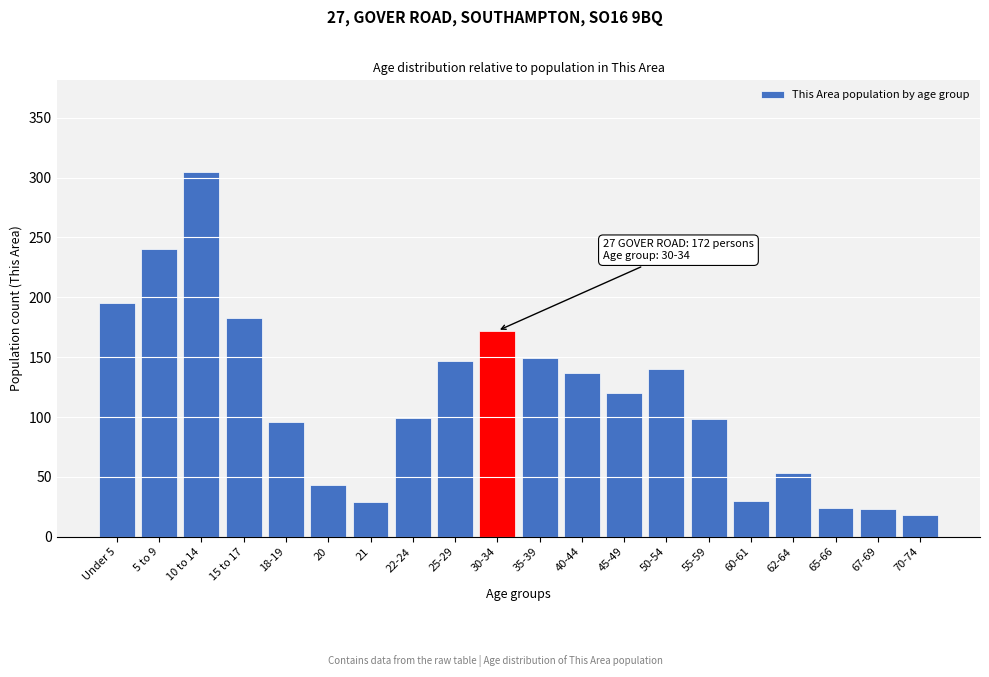

What is the label of the 20th bar from the left?

70-74